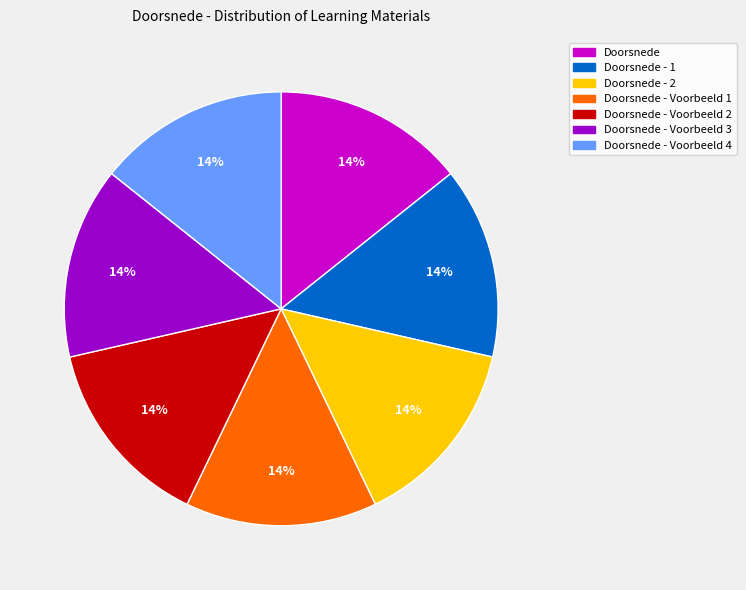

To the nearest percent, what is the combined percentage of Doorsnede - 2 and Doorsnede?

29%